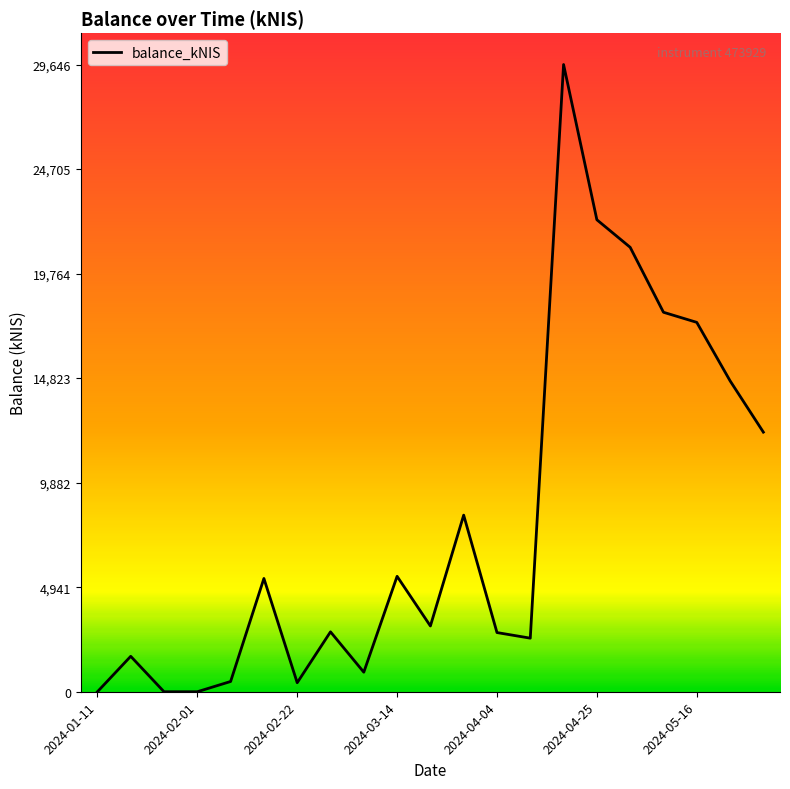

What is the sum of all values?

169260.7